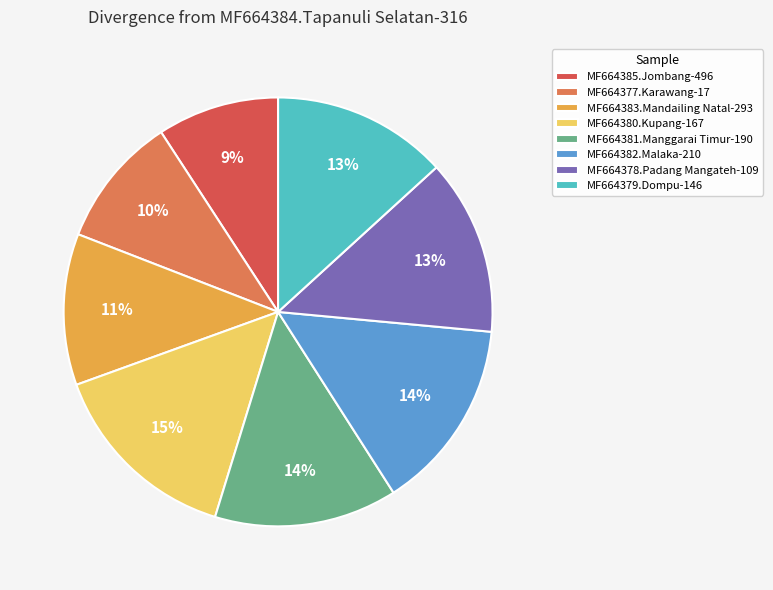

The MF664377.Karawang-17 slice represents 10% of the pie. True or false?

True